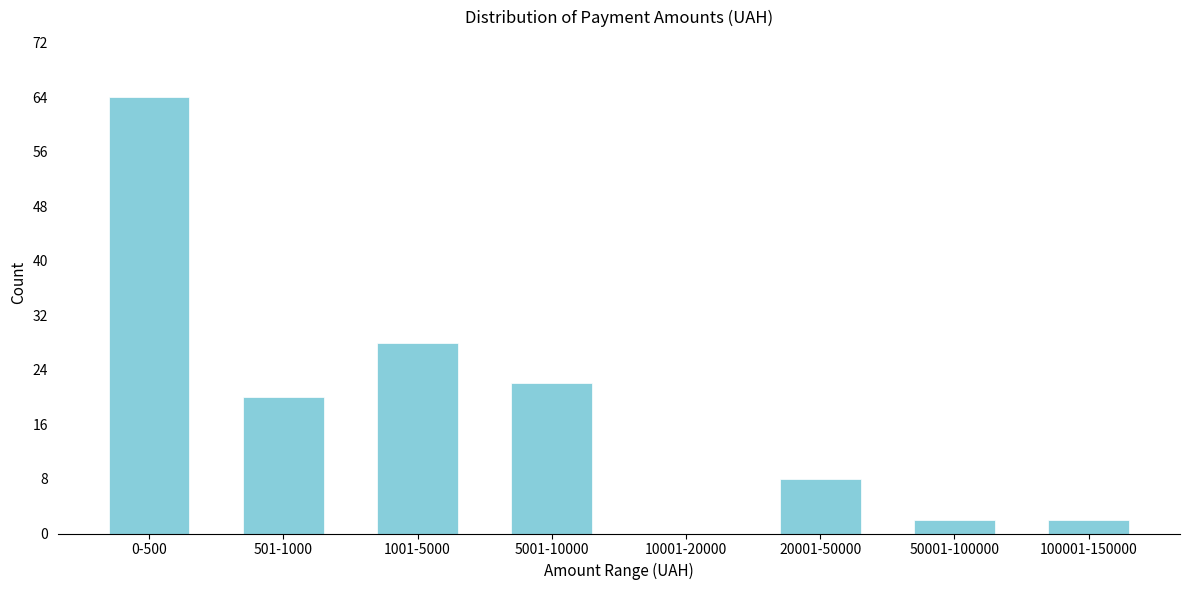

Reading left to right, transcribe all the data shown in this chart.

0-500=64	501-1000=20	1001-5000=28	5001-10000=22	10001-20000=0	20001-50000=8	50001-100000=2	100001-150000=2